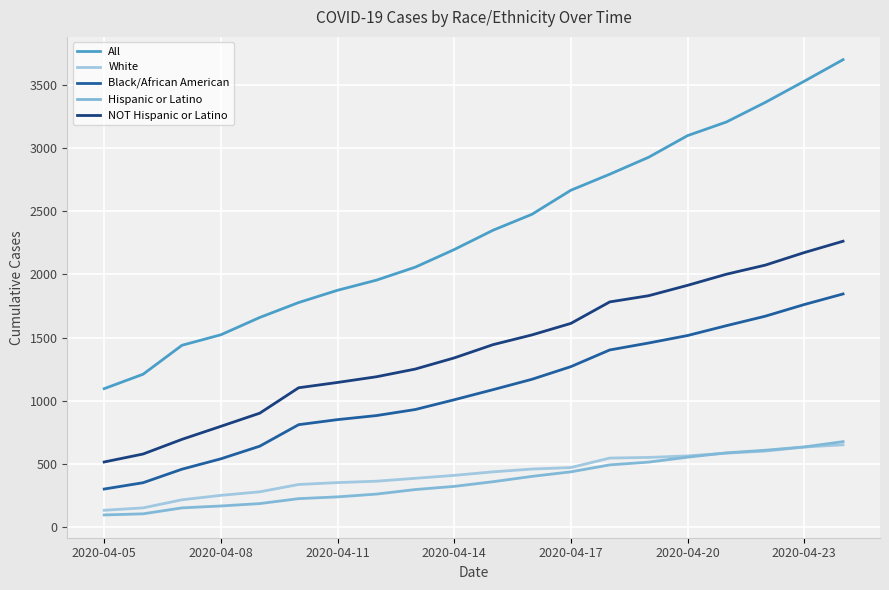

What is the difference between the second highest and second lowest values in the All series?

2317